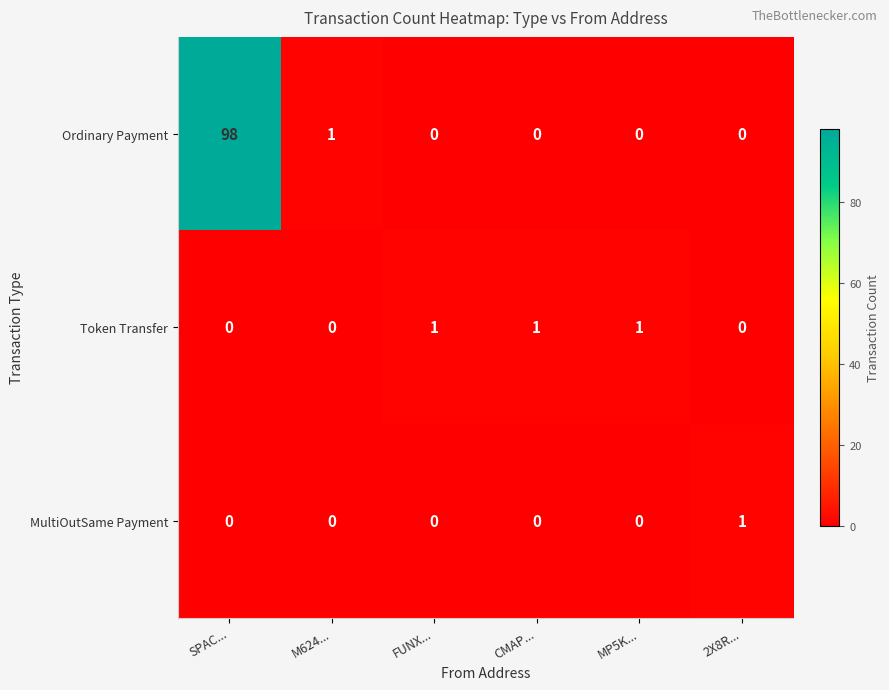

What is the total value across all series at 2X8R...?

1